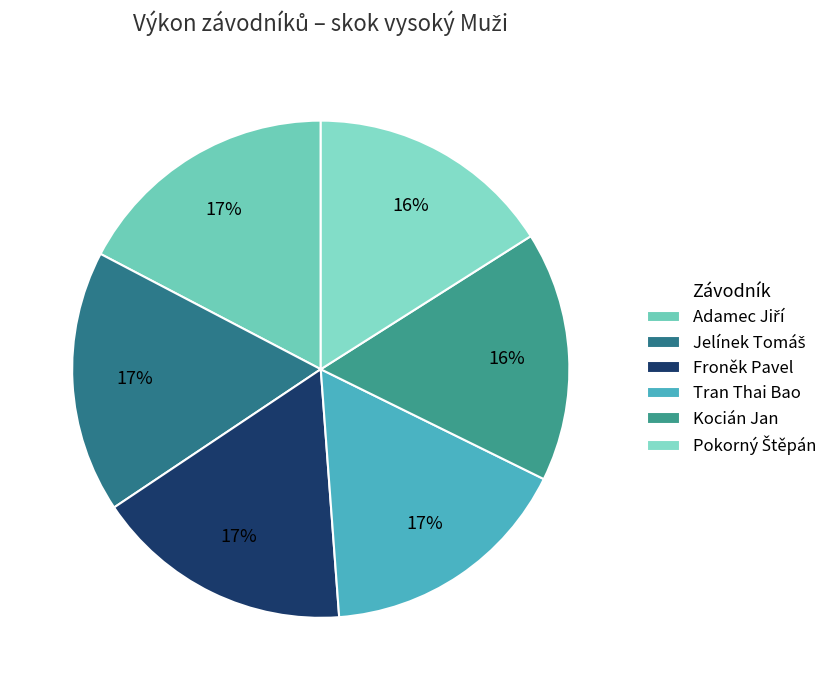

Which has a higher value, Pokorný Štěpán or Jelínek Tomáš?

Jelínek Tomáš